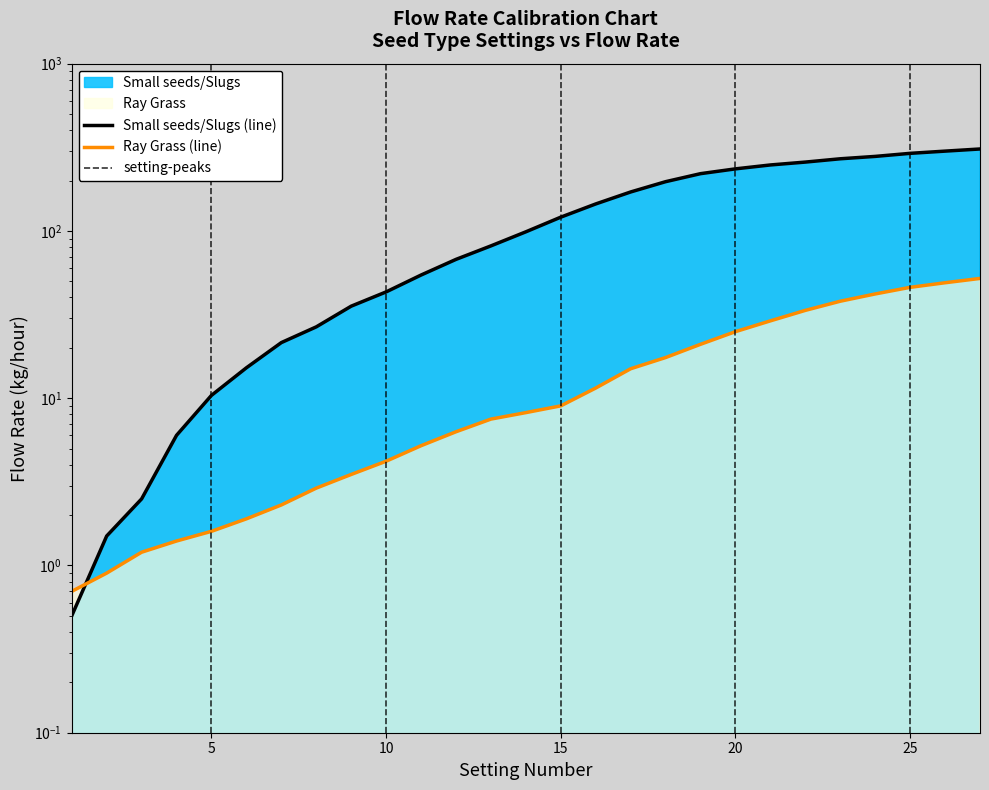

What is the sum of all Small seeds/Slugs values?

3509.2